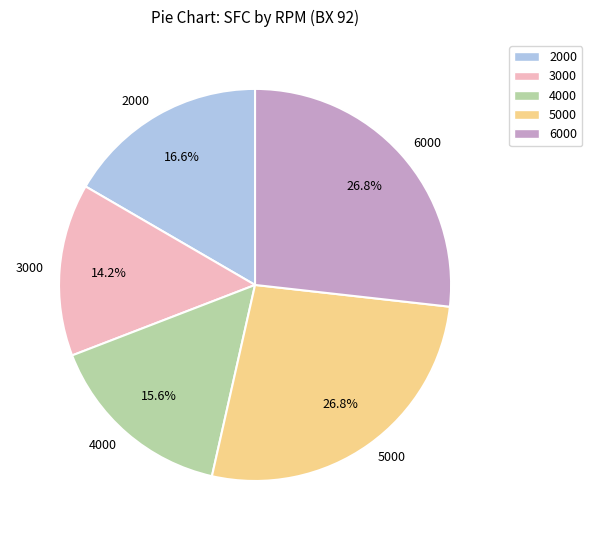

To the nearest percent, what portion does 4000 represent?

16%